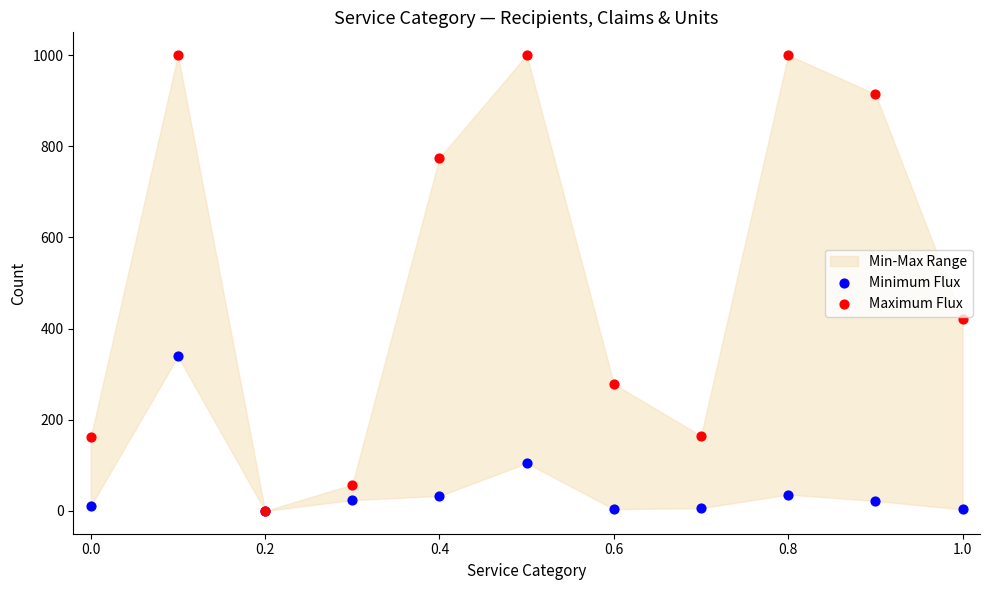

In the Maximum Flux series, what Y value is closest to 500?

420.3